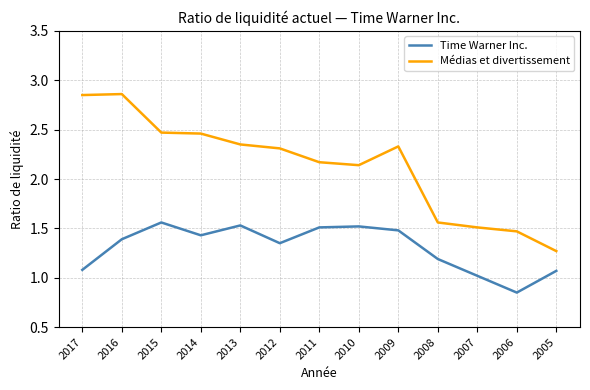

Is the value of Time Warner Inc. at 2005 greater than the value of Médias et divertissement at 2016?

No